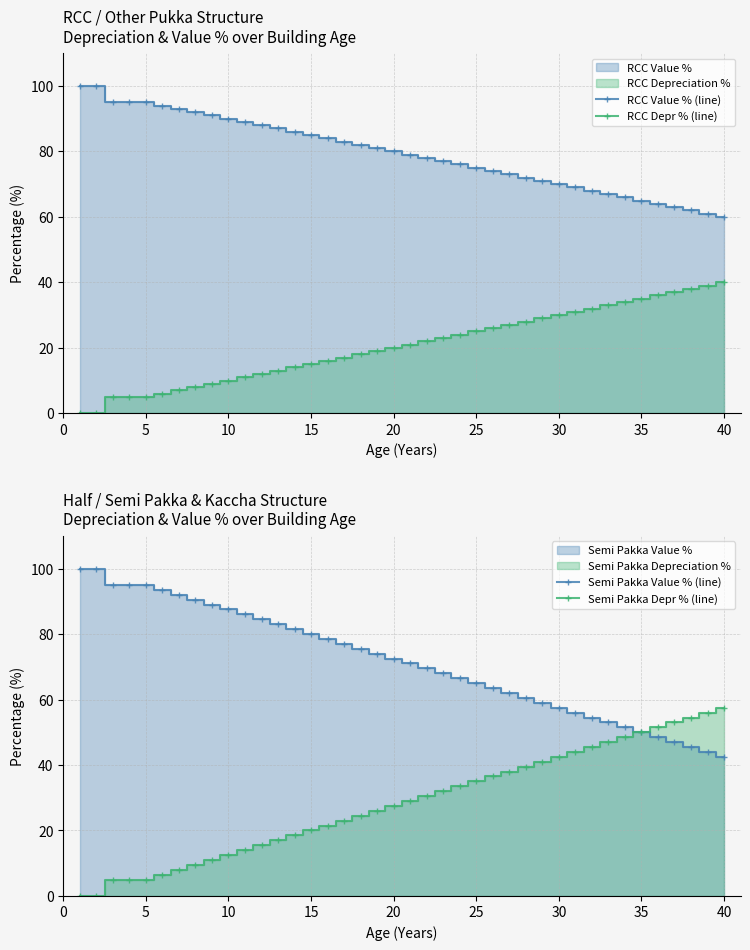

Reading left to right, list all the values displayed in this chart.

RCC Value % (line): 100.0	100.0	95.0	95.0	95.0	94.0	93.0	92.0	91.0	90.0	89.0	88.0	87.0	86.0	85.0	84.0	83.0	82.0	81.0	80.0	79.0	78.0	77.0	76.0	75.0	74.0	73.0	72.0	71.0	70.0	69.0	68.0	67.0	66.0	65.0	64.0	63.0	62.0	61.0	60.0
RCC Depr % (line): 0.0	0.0	5.0	5.0	5.0	6.0	7.0	8.0	9.0	10.0	11.0	12.0	13.0	14.0	15.0	16.0	17.0	18.0	19.0	20.0	21.0	22.0	23.0	24.0	25.0	26.0	27.0	28.0	29.0	30.0	31.0	32.0	33.0	34.0	35.0	36.0	37.0	38.0	39.0	40.0
Semi Pakka Value % (line): 100.0	100.0	95.0	95.0	95.0	93.5	92.0	90.5	89.0	87.5	86.0	84.5	83.0	81.5	80.0	78.5	77.0	75.5	74.0	72.5	71.0	69.5	68.0	66.5	65.0	63.5	62.0	60.5	59.0	57.5	56.0	54.5	53.0	51.5	50.0	48.5	47.0	45.5	44.0	42.5
Semi Pakka Depr % (line): 0.0	0.0	5.0	5.0	5.0	6.5	8.0	9.5	11.0	12.5	14.0	15.5	17.0	18.5	20.0	21.5	23.0	24.5	26.0	27.5	29.0	30.5	32.0	33.5	35.0	36.5	38.0	39.5	41.0	42.5	44.0	45.5	47.0	48.5	50.0	51.5	53.0	54.5	56.0	57.5